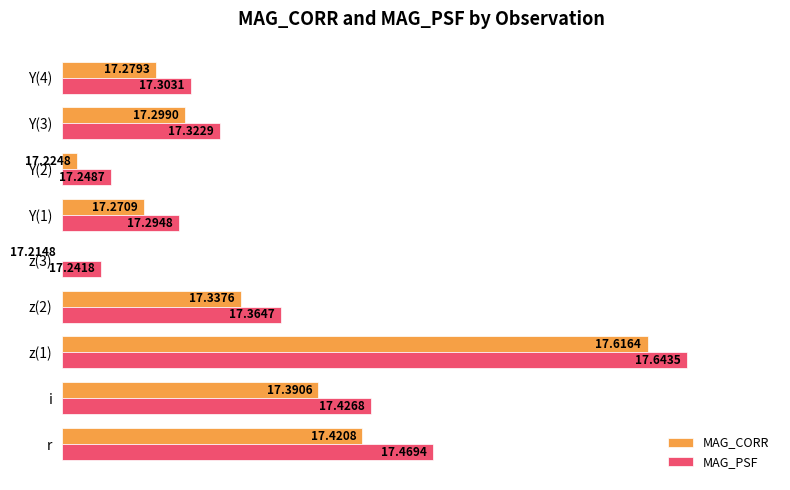

What are all the series names shown in the legend?

MAG_CORR, MAG_PSF